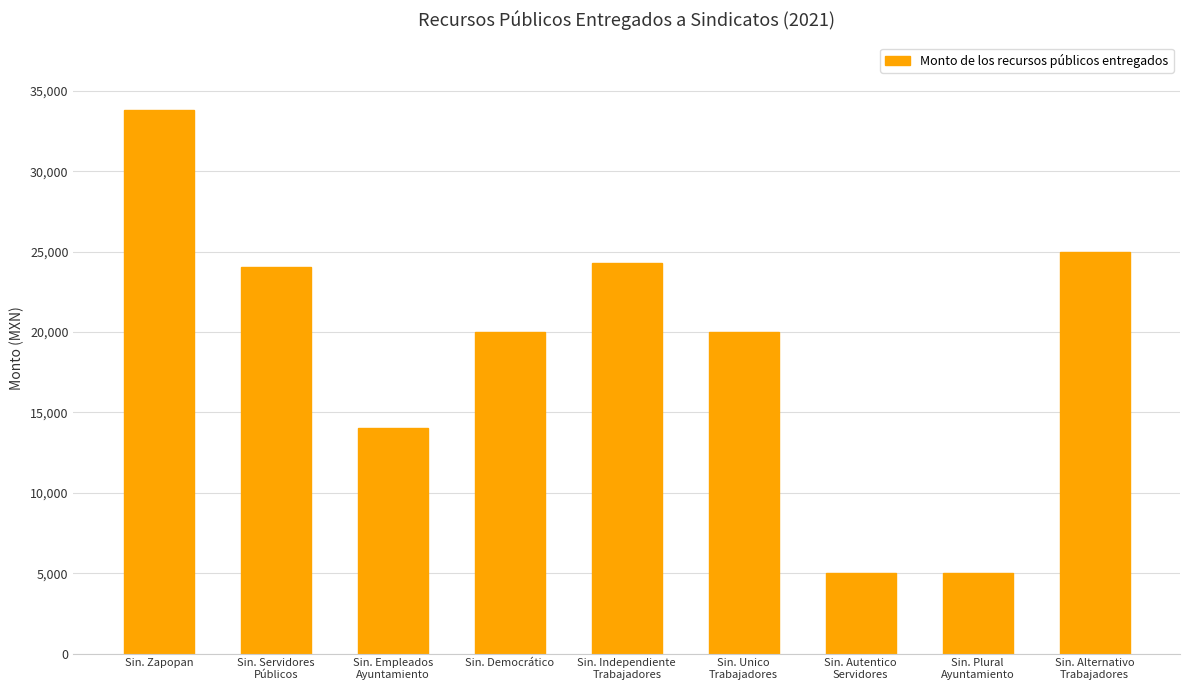

What is the greatest value displayed?

33780